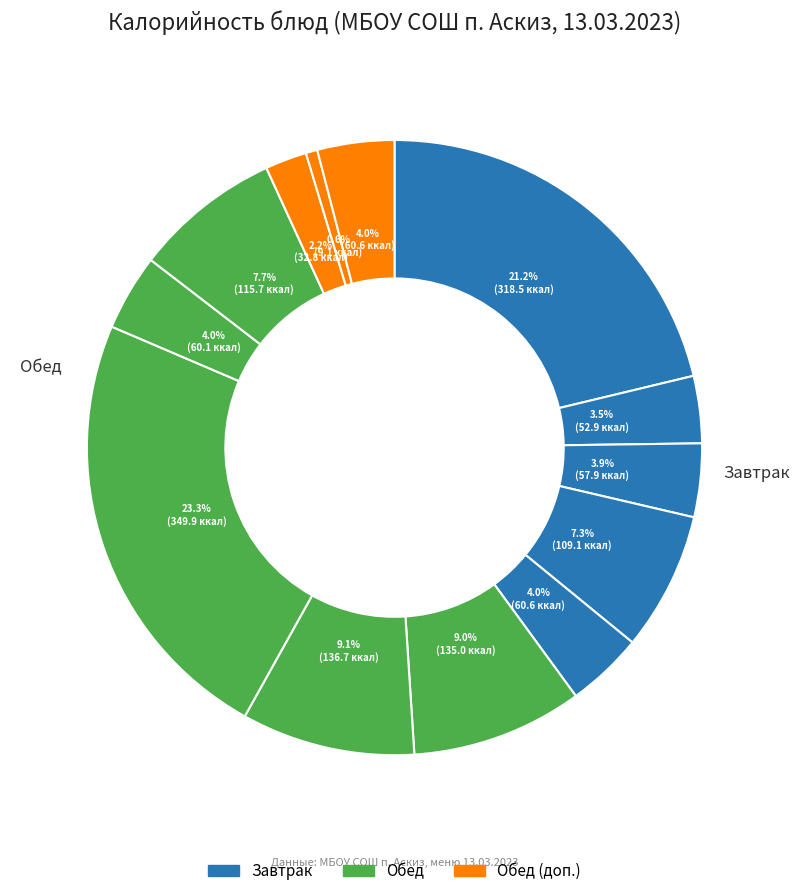

How many segments does this pie chart have?

13